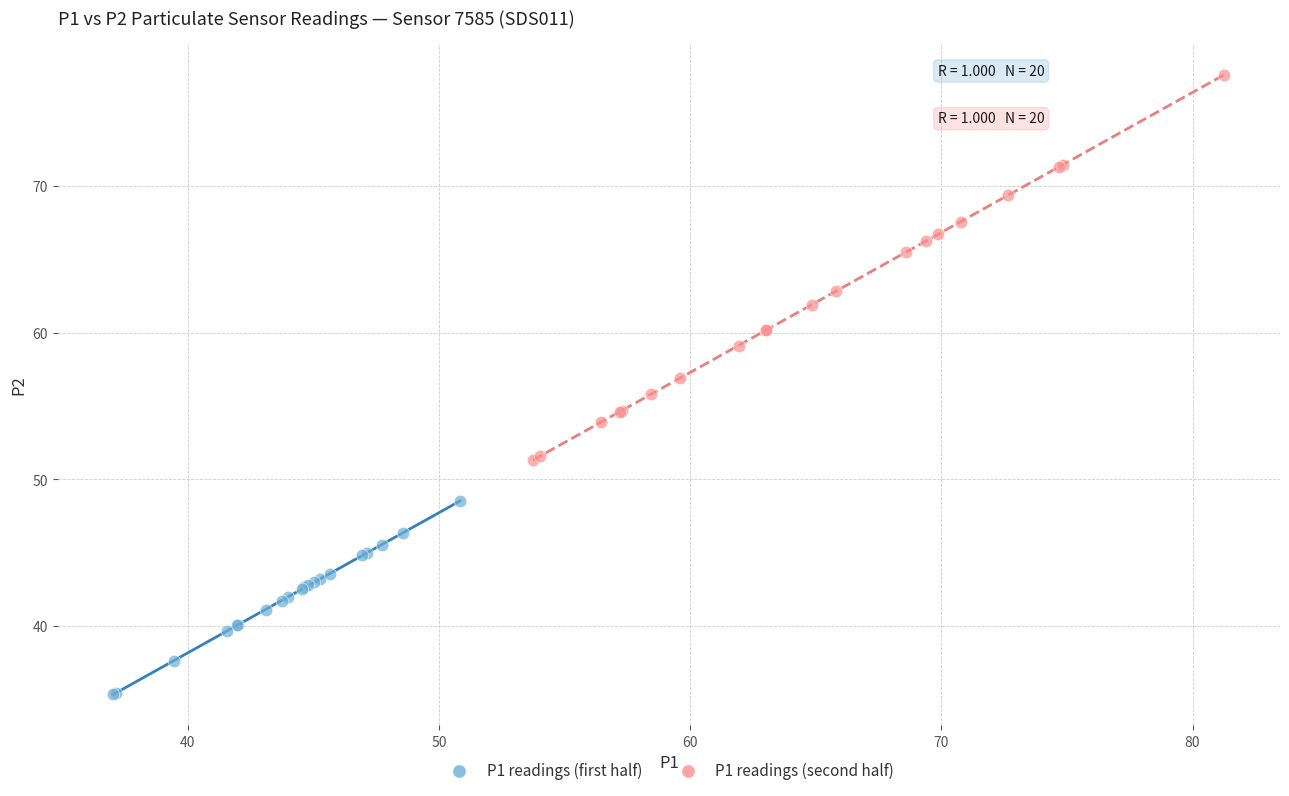

Which series has the largest Y range (max minus min)?

P1 readings (second half)